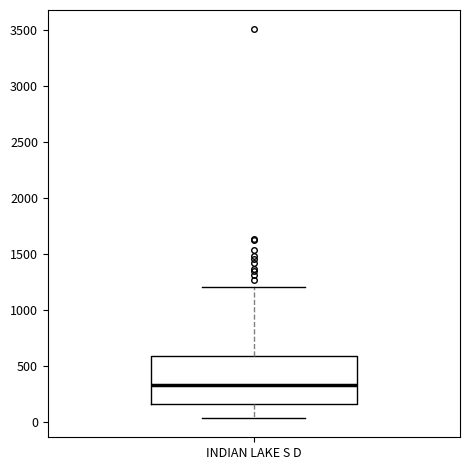

Transcribe this box plot: give where the median line is, the range the box spans, and where the two whiskers end, as read against the y-axis. The values are not printed on the chart, so give them approximately, as read against the axis.

median 350, box 150 to 600, whiskers 50 to 1200